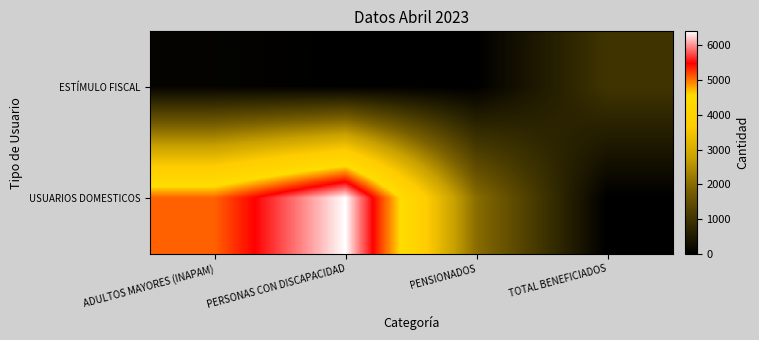

How many categories are shown in the chart?

4